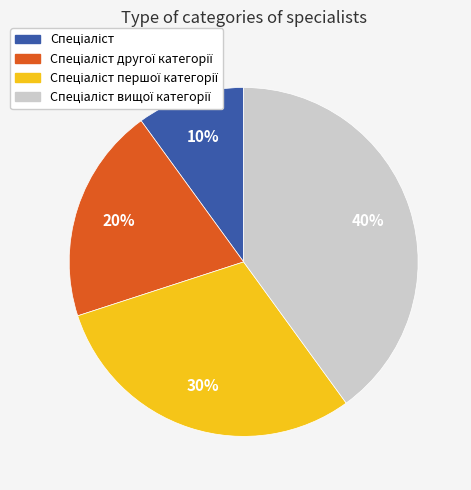

How many segments does this pie chart have?

4